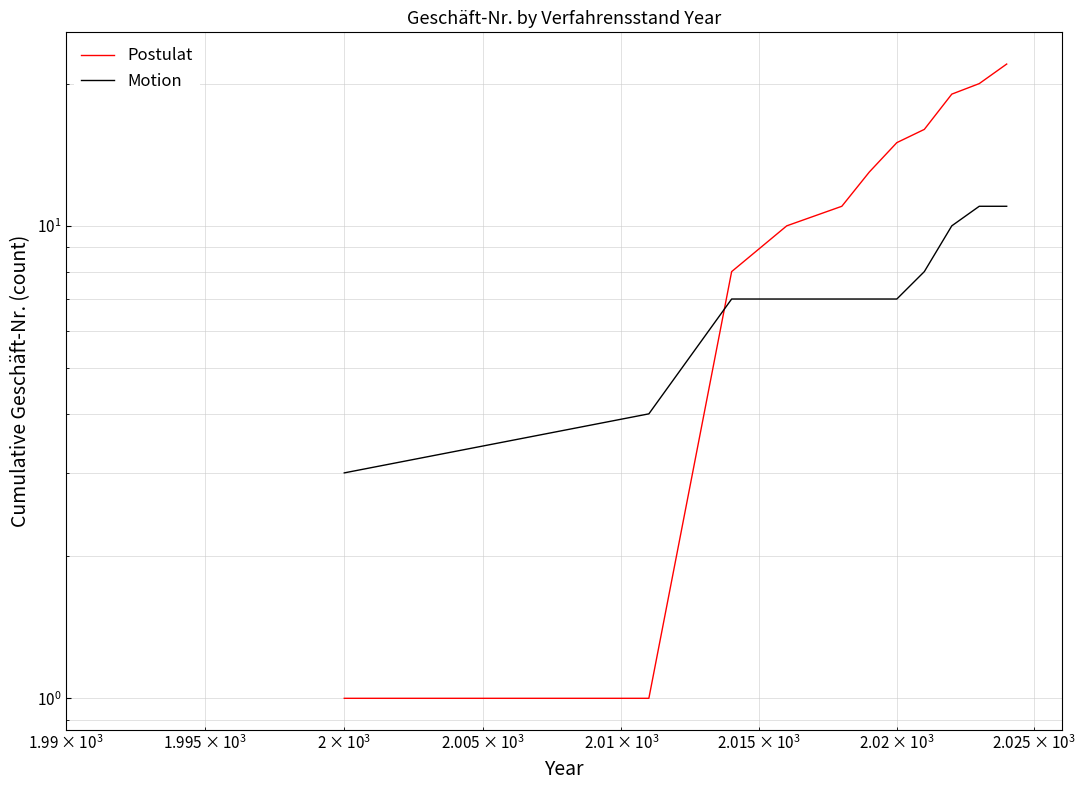

What is the value of the Postulat point at the 11th from the left?

22